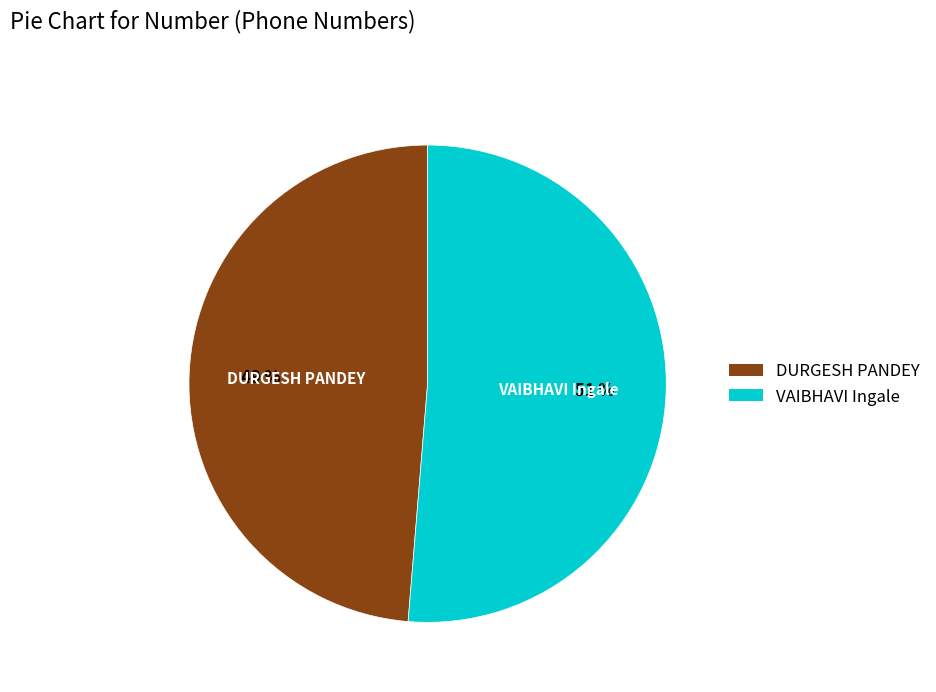

Is there any slice that represents more than half of the pie?

Yes